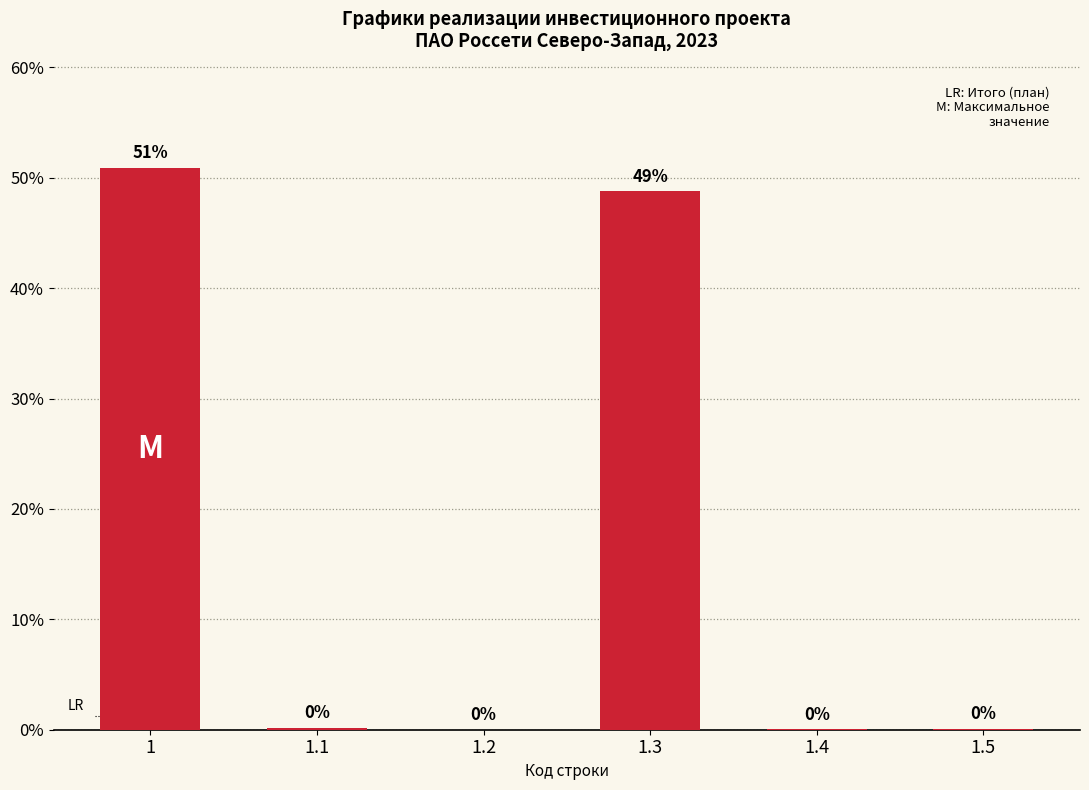

What is the maximum value shown in the chart?

50.9